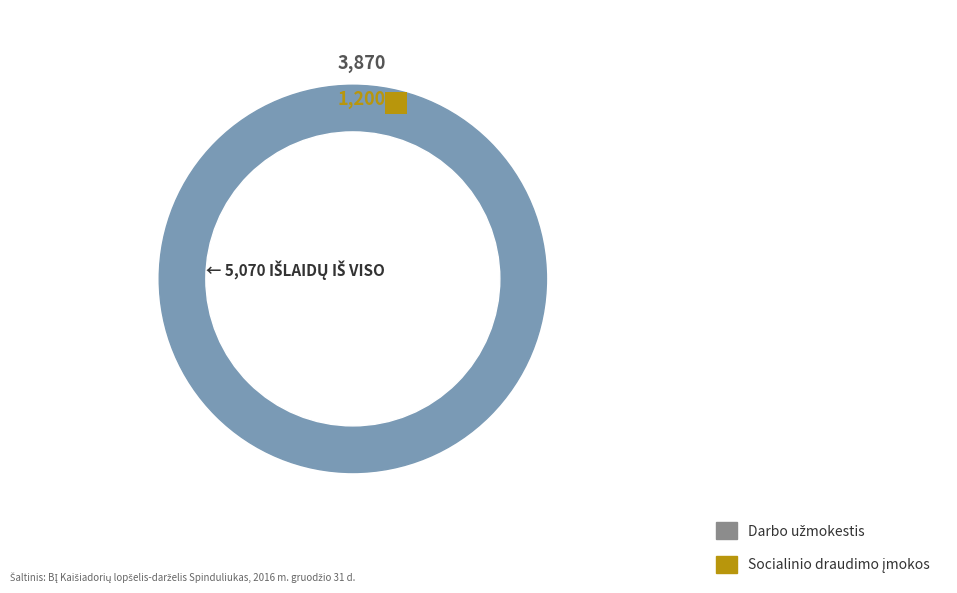

To the nearest percent, what is the difference between the largest and smallest slice percentages?

53%